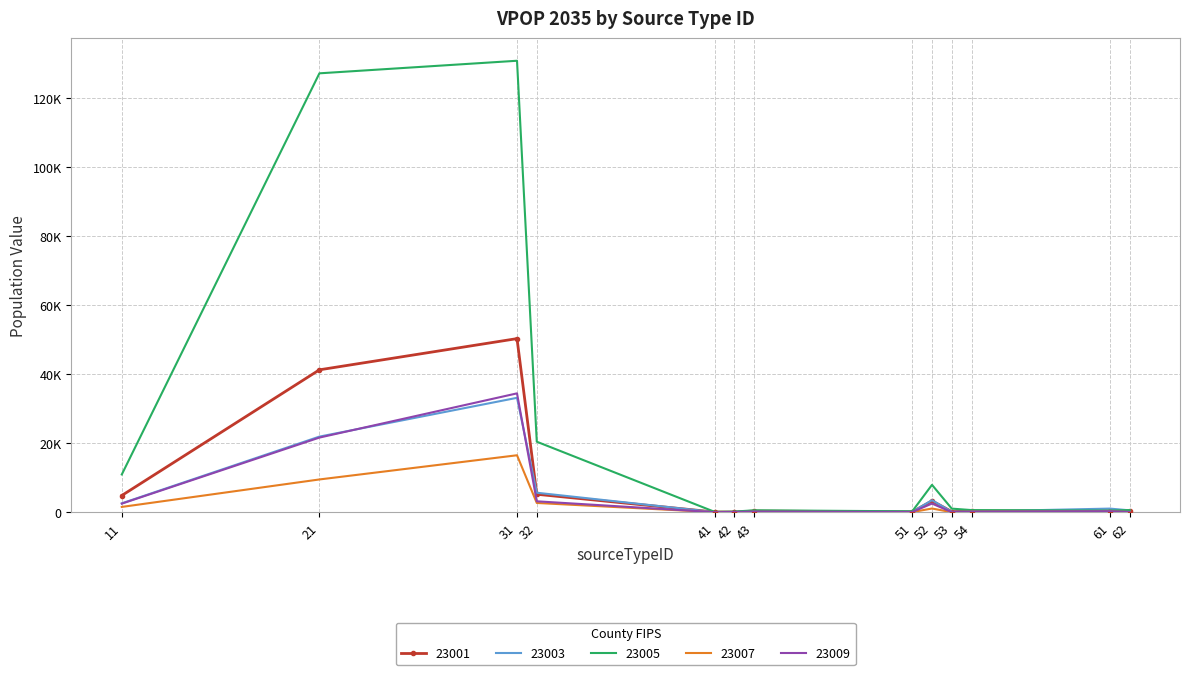

True or false: 23001 and 23007 intersect in this chart.

False